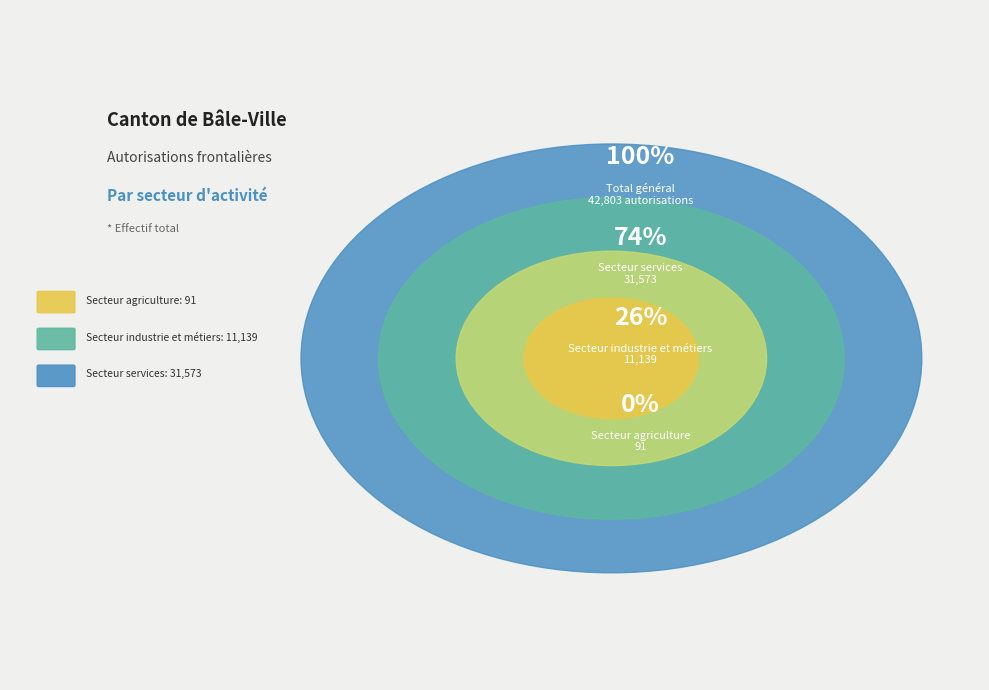

Rank the categories by value from lowest to highest.

Secteur agriculture, Secteur industrie et métiers, Secteur services